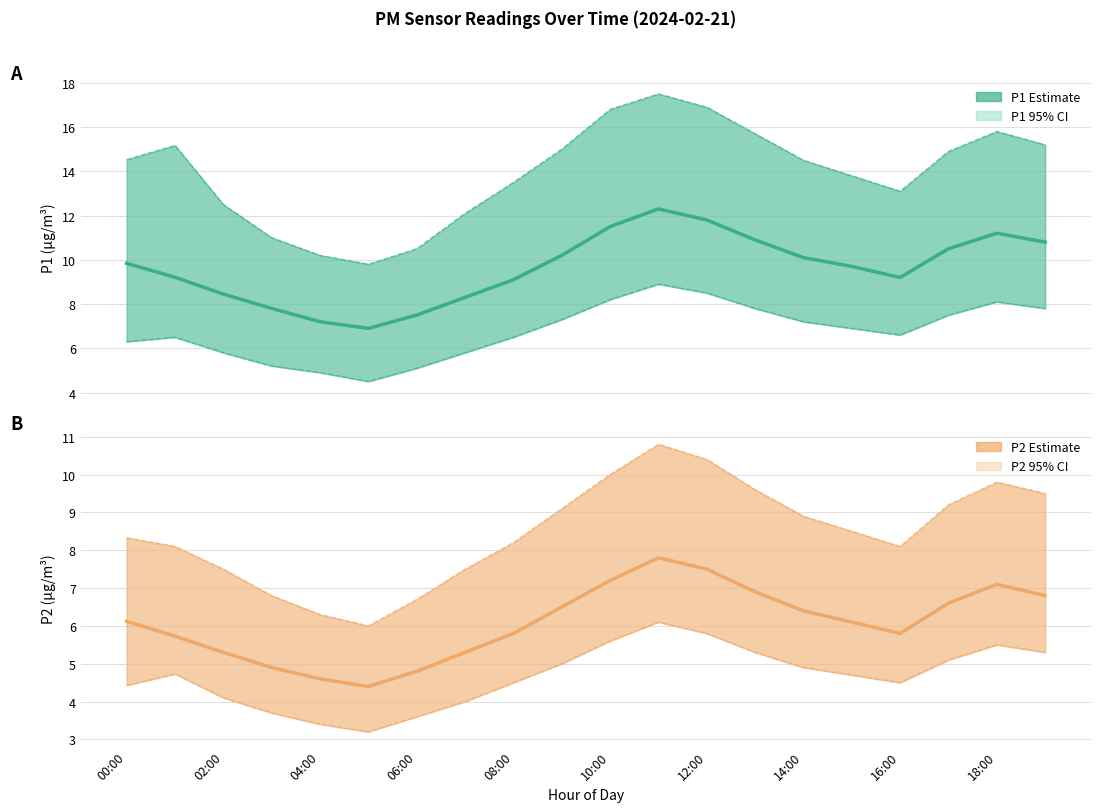

What is the total value across all series at 15?

15.8